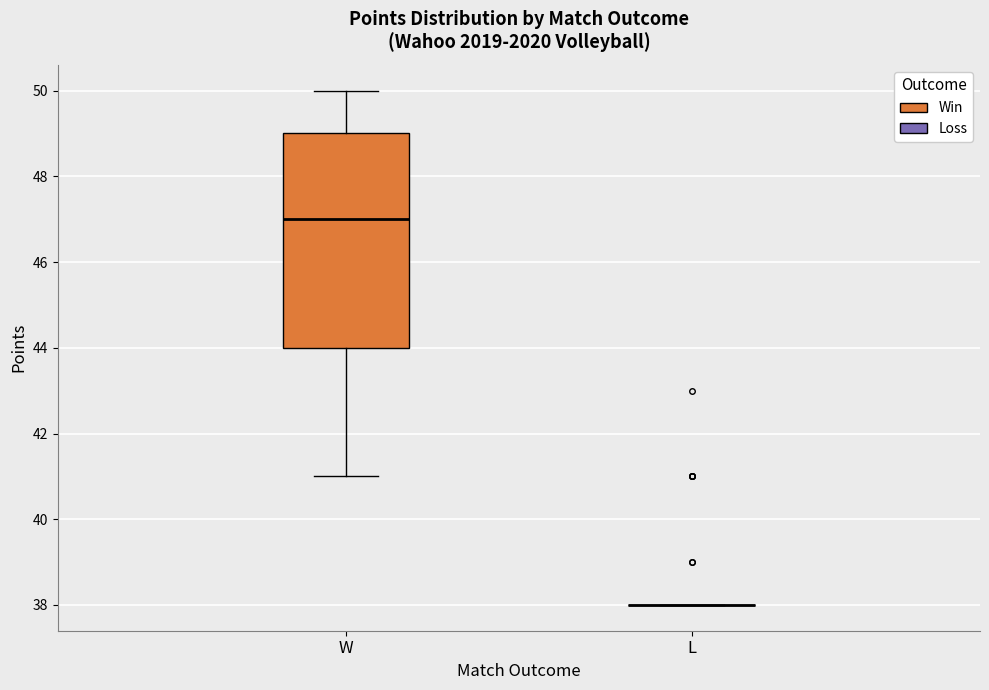

Reading left to right, read every box against the y-axis: the position of its median line, the range the box covers, and the ends of its whiskers. The values are not printed on the chart, so give them approximately, as read against the axis.

W: median 47, box 44 to 49, whiskers 41 to 50
L: box collapsed to a line at 38, whiskers 38 to 38